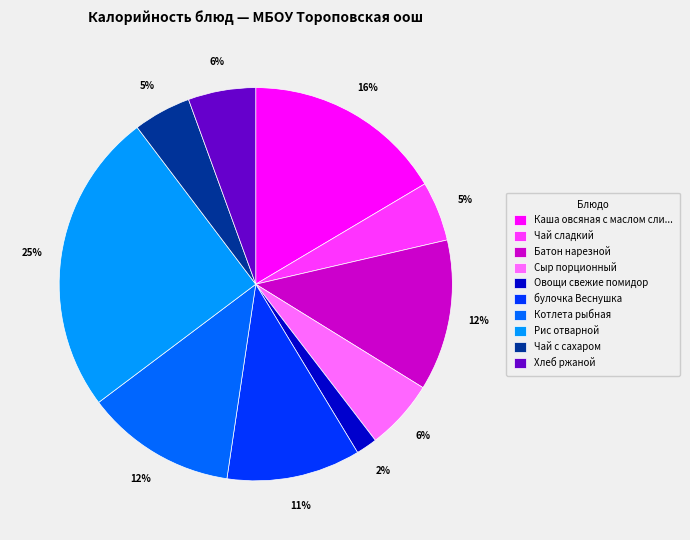

To the nearest percent, what is the average slice percentage?

10%